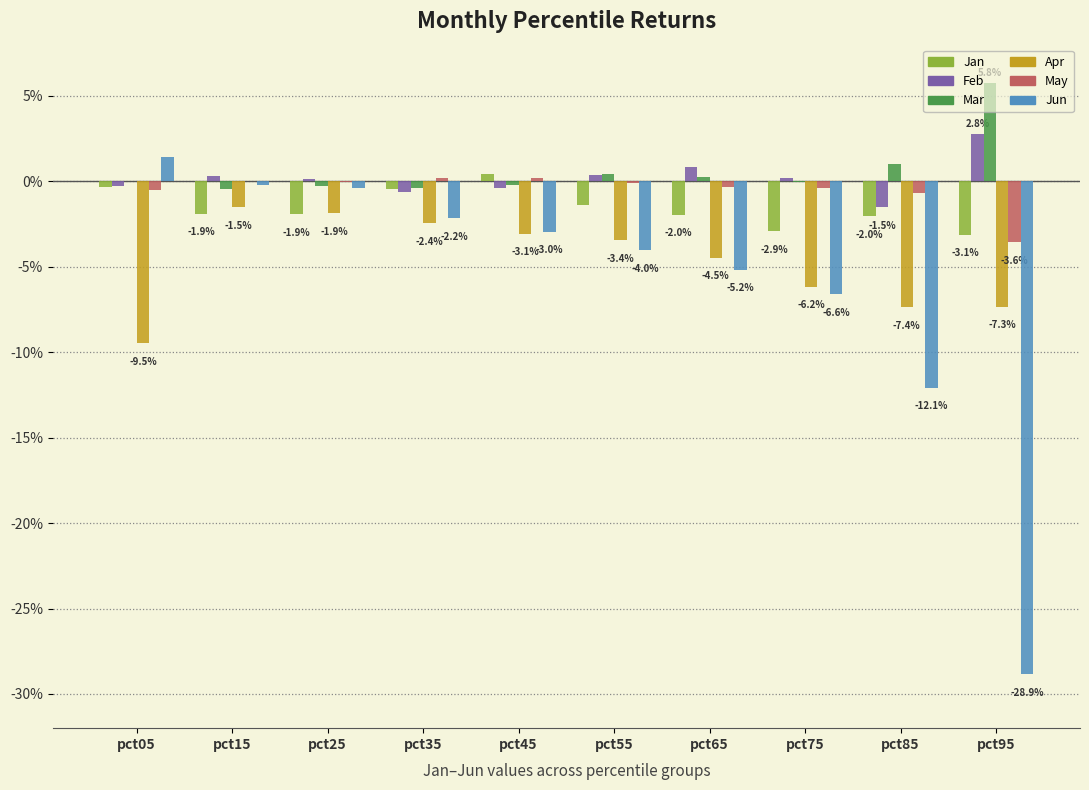

Between pct55 and pct25, which is larger?

pct55